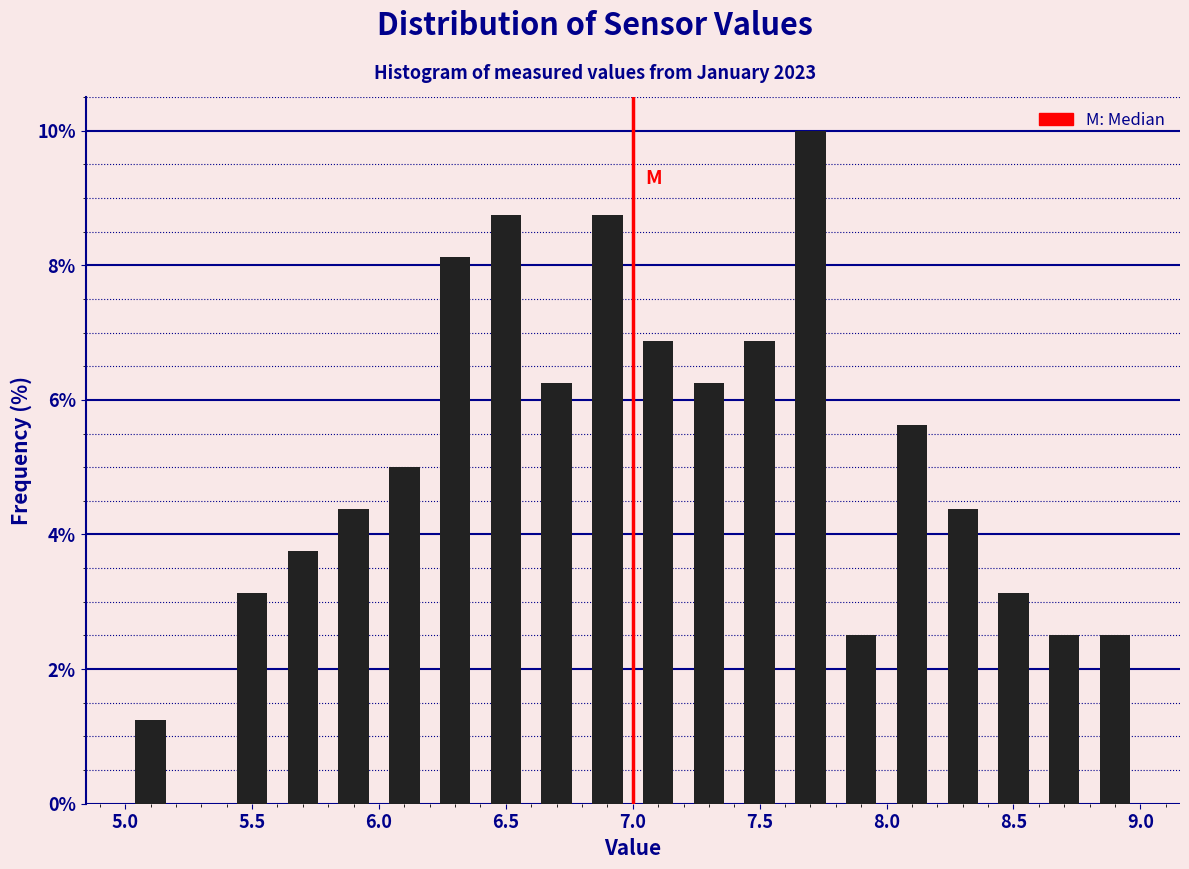

Reading left to right, transcribe this chart: for each bar, give the range it covers on the x-axis and its height. The values are not printed on the chart, so give them approximately, as read against the axis.

5.0 to 5.2: 1.2
5.2 to 5.4: 0
5.4 to 5.6: 3.2
5.6 to 5.8: 3.8
5.8 to 6.0: 4.4
6.0 to 6.2: 5.0
6.2 to 6.4: 8.2
6.4 to 6.6: 8.8
6.6 to 6.8: 6.2
6.8 to 7.0: 8.8
7.0 to 7.2: 6.8
7.2 to 7.4: 6.2
7.4 to 7.6: 6.8
7.6 to 7.8: 10.0
7.8 to 8.0: 2.6
8.0 to 8.2: 5.6
8.2 to 8.4: 4.4
8.4 to 8.6: 3.2
8.6 to 8.8: 2.6
8.8 to 9.0: 2.6